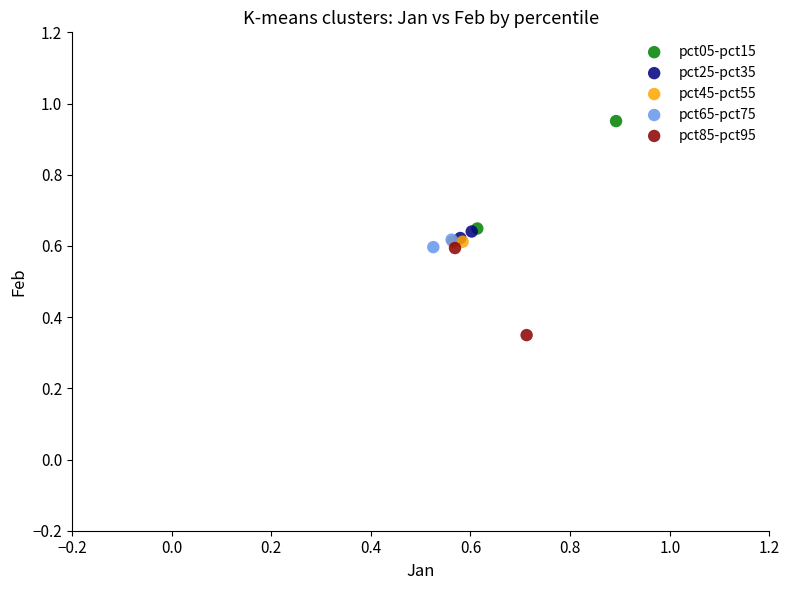

Which series reaches the minimum Y coordinate?

pct85-pct95